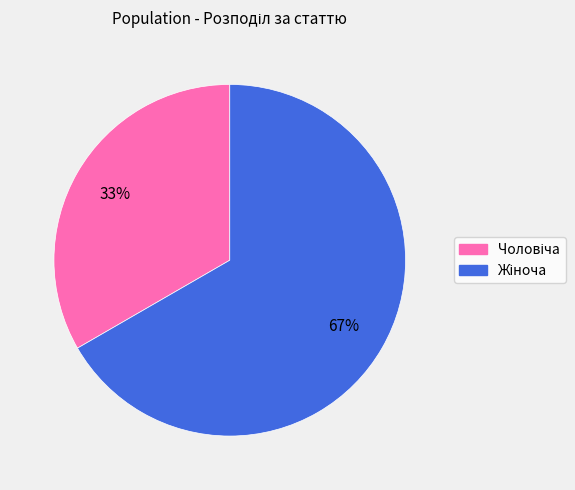

To the nearest percent, what is the average slice percentage?

50%